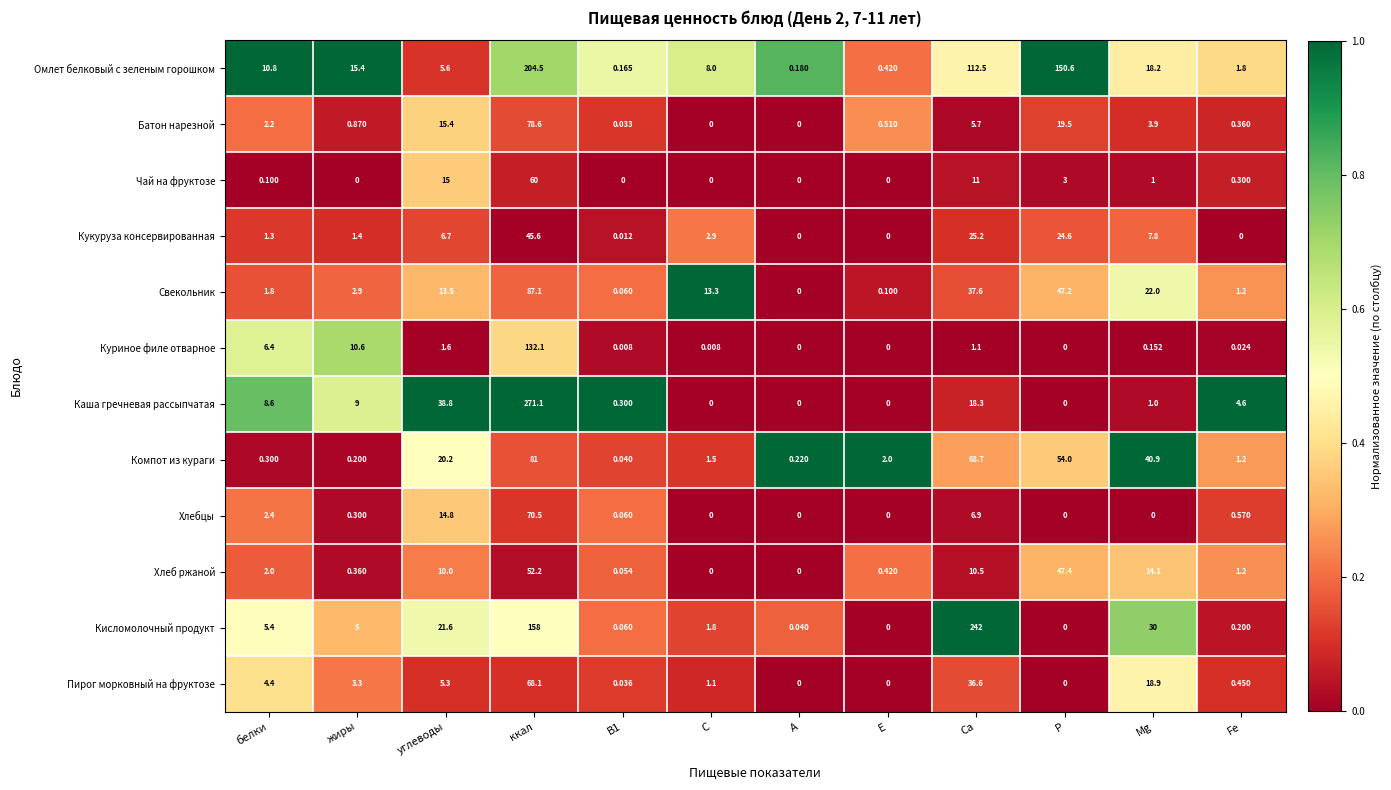

Which category has the highest value in the Батон нарезной series?

ккал